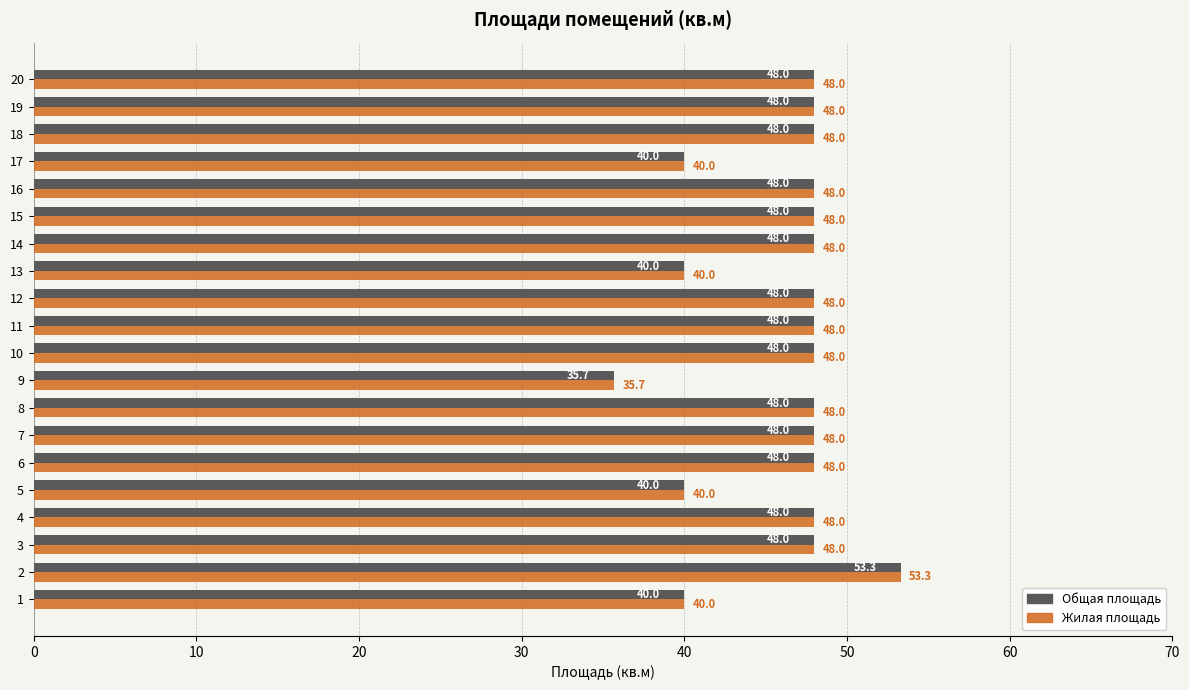

What is the difference between the second highest and minimum values in the Общая площадь series?

12.3